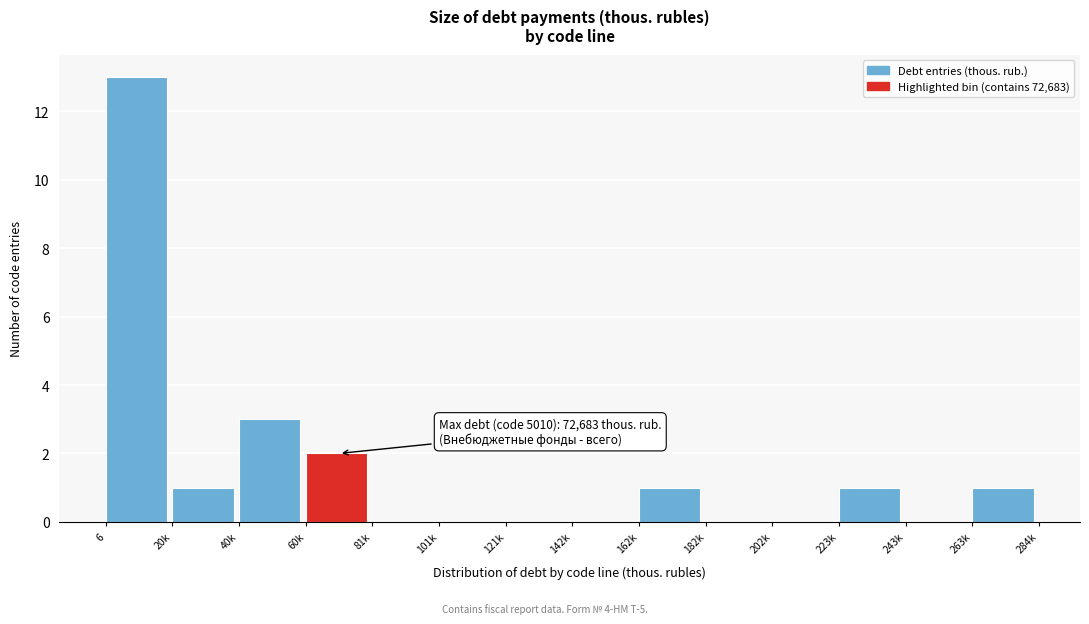

Reading right to left, what are all the values shown in this chart?

263k=1	243k=0	223k=1	202k=0	182k=0	162k=1	142k=0	121k=0	101k=0	81k=0	60k=2	40k=3	20k=1	6=13